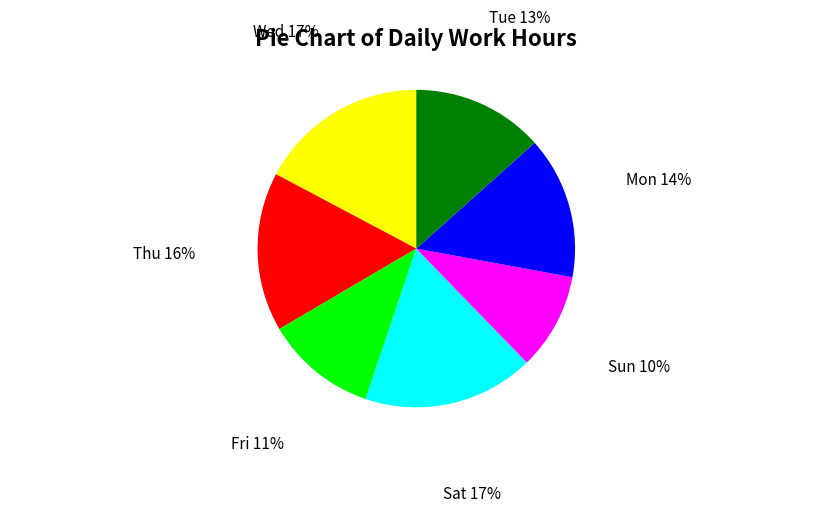

Between Wed and Fri, which is larger?

Wed